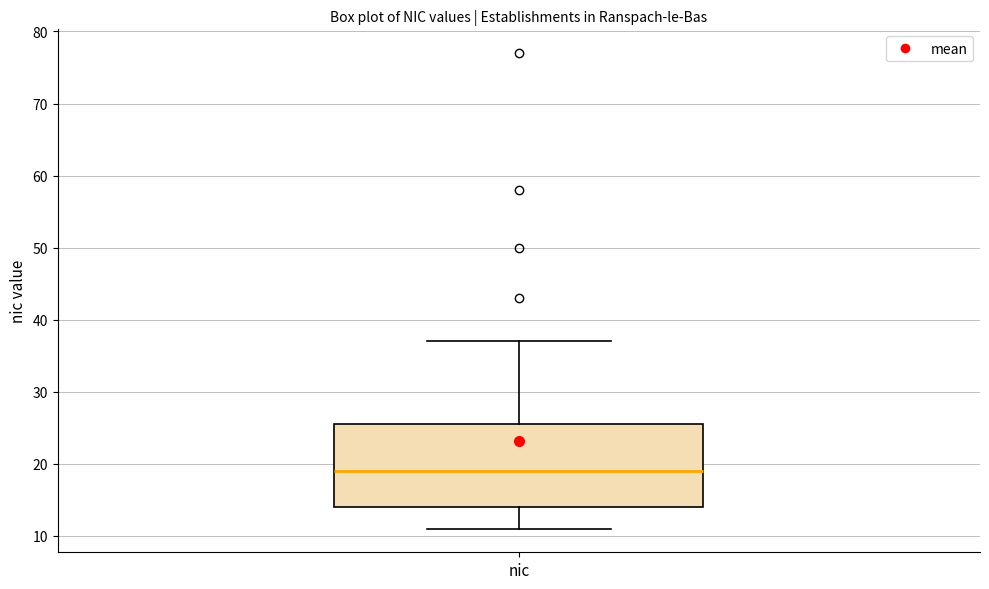

Where does the median line of the box for nic sit on the y-axis? The values are not printed on the chart, so give them approximately, as read against the axis.

19